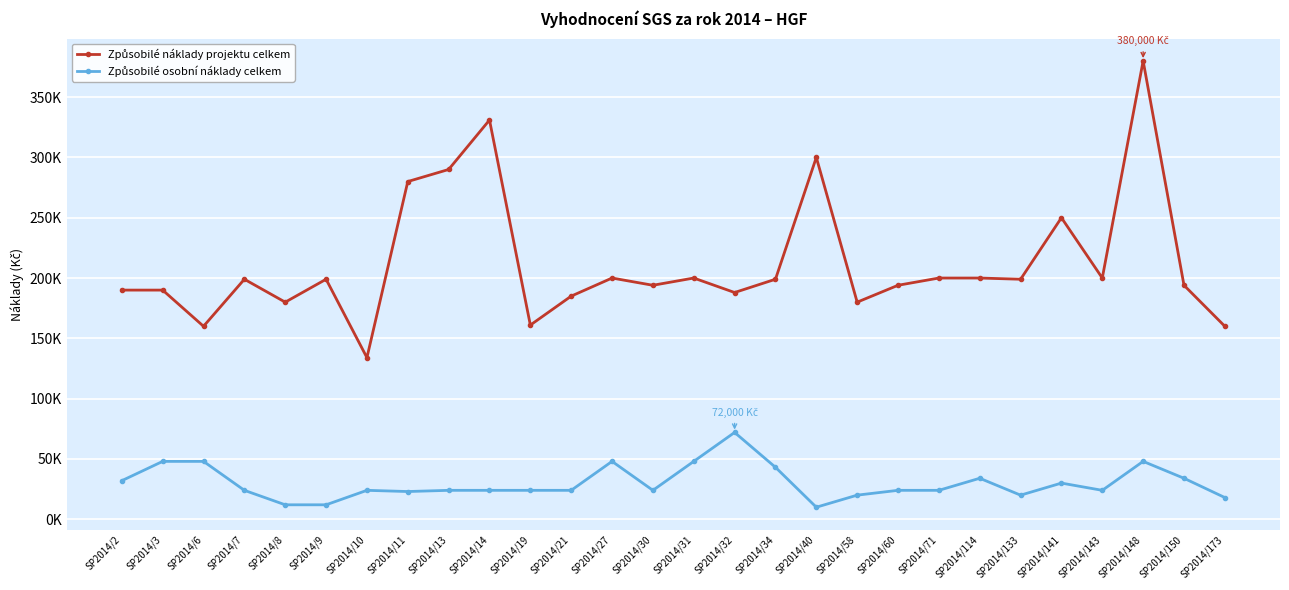

At which category is the sum across all series the highest?

SP2014/148